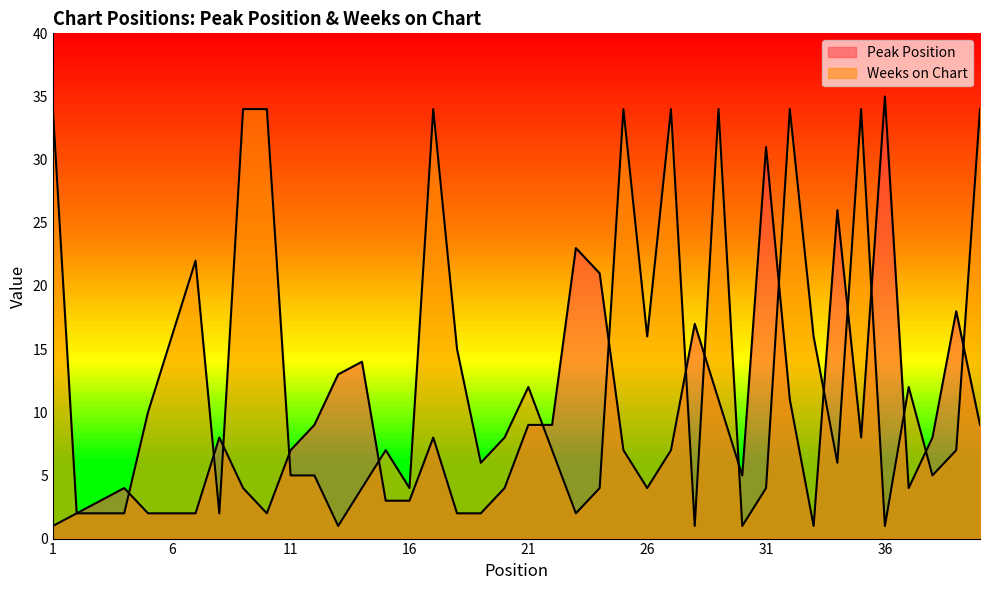

Reading right to left, extract all data points from this chart.

Peak Position: 9	18	8	4	35	8	26	1	11	31	5	11	17	7	4	7	21	23	9	9	4	2	2	8	3	3	14	13	9	7	2	4	8	2	2	2	4	3	2	1
Weeks on Chart: 34	7	5	12	1	34	6	16	34	4	1	34	1	34	16	34	4	2	7	12	8	6	15	34	4	7	4	1	5	5	34	34	2	22	16	10	2	2	2	34